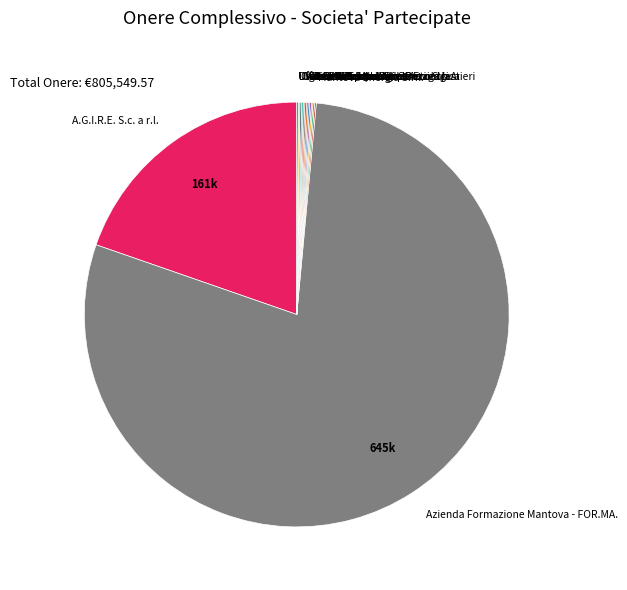

The A.G.I.R.E. S.c. a r.l. slice represents 35% of the pie. True or false?

False